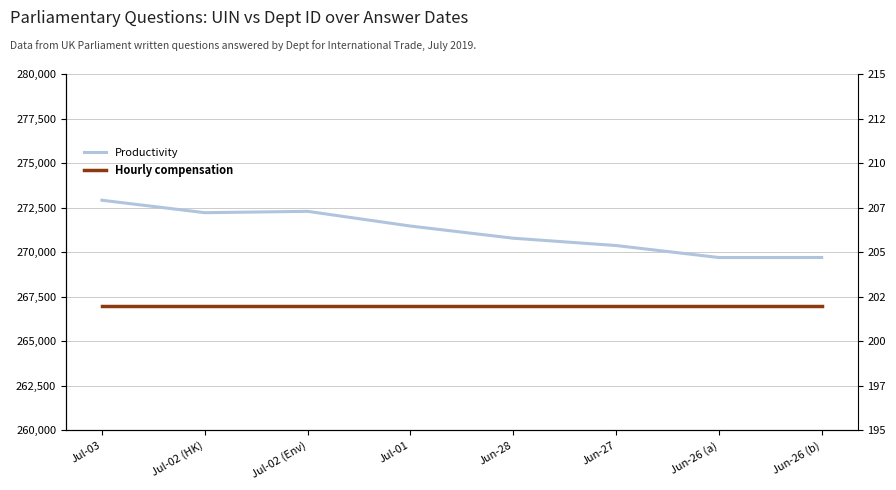

How many lines are shown in the chart?

2